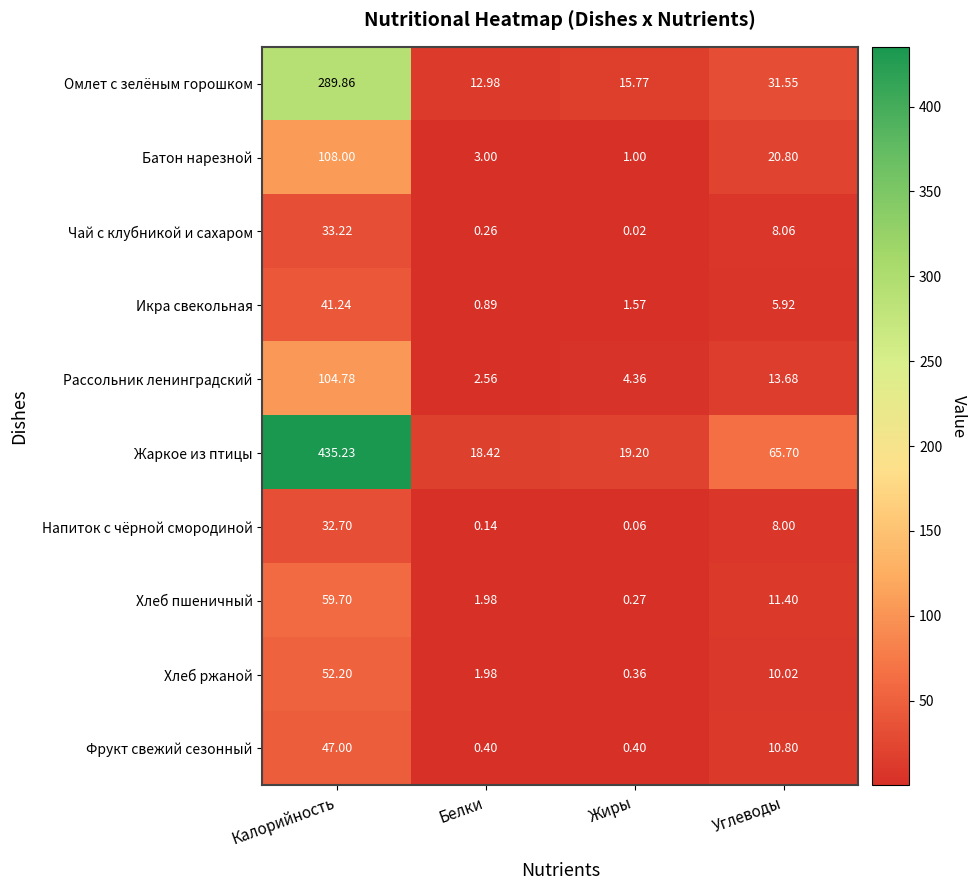

At which category does the chart reach its peak across all series?

Калорийность